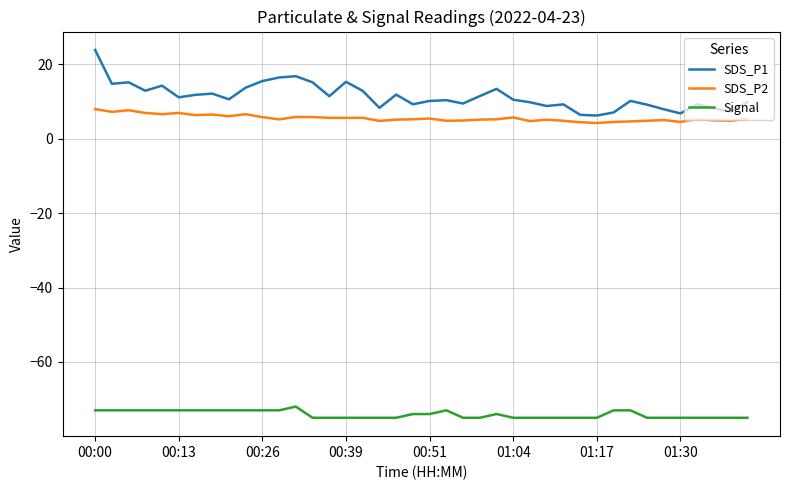

How many lines are shown in the chart?

3